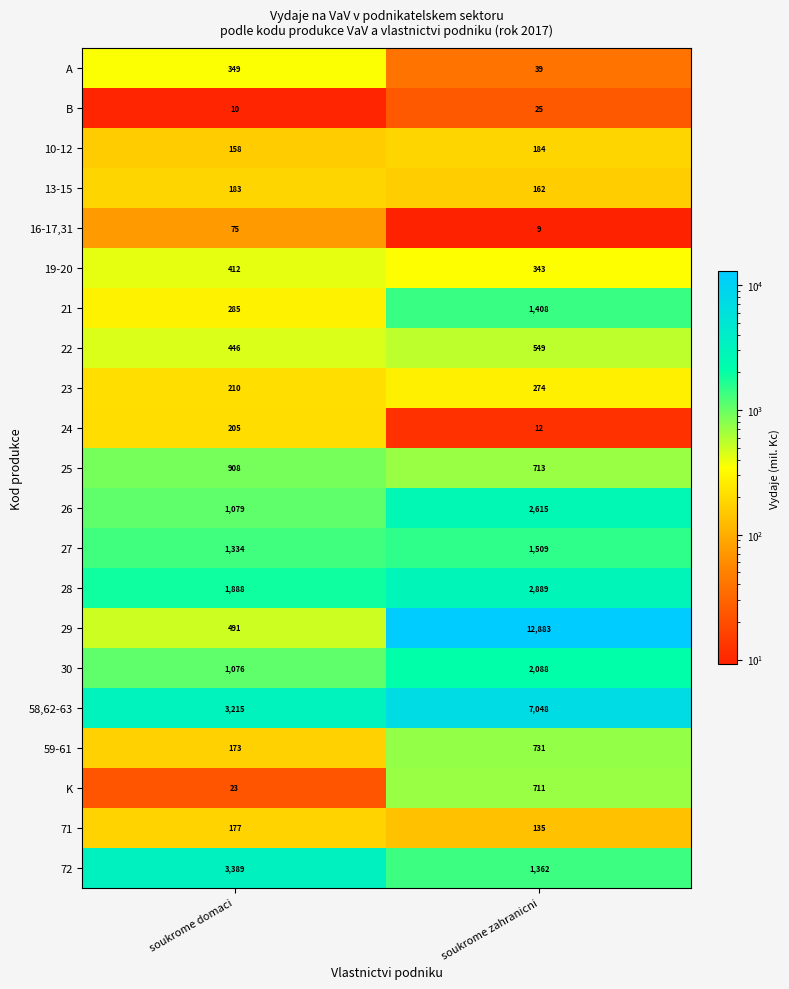

What is the sum of all 58,62-63 values?

10263